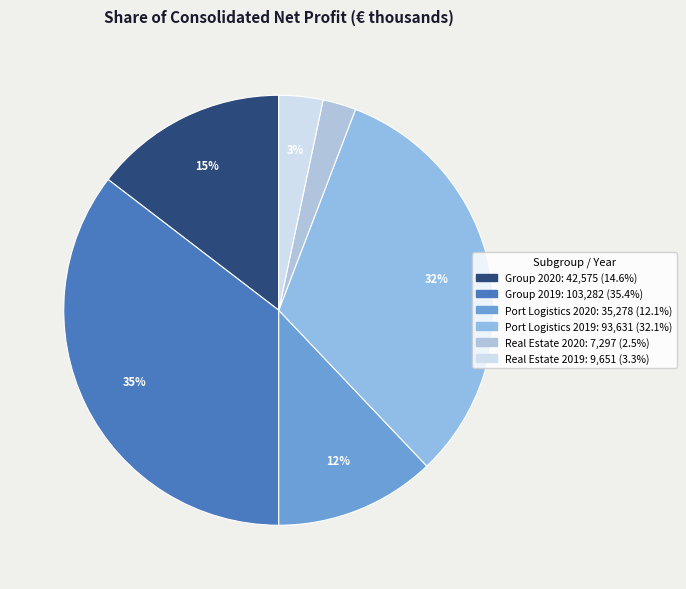

Combined, what portion of the pie is Port Logistics 2019 and Real Estate 2019?

35.4%